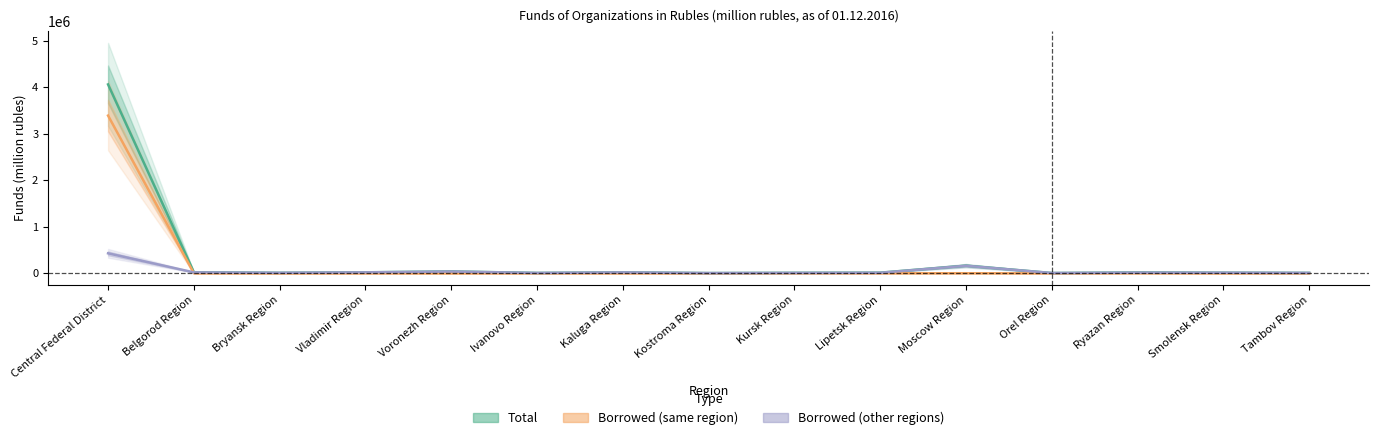

True or false: Borrowed by credit institutions (same region) and Borrowed by credit institutions (other regions) cross at least once.

True